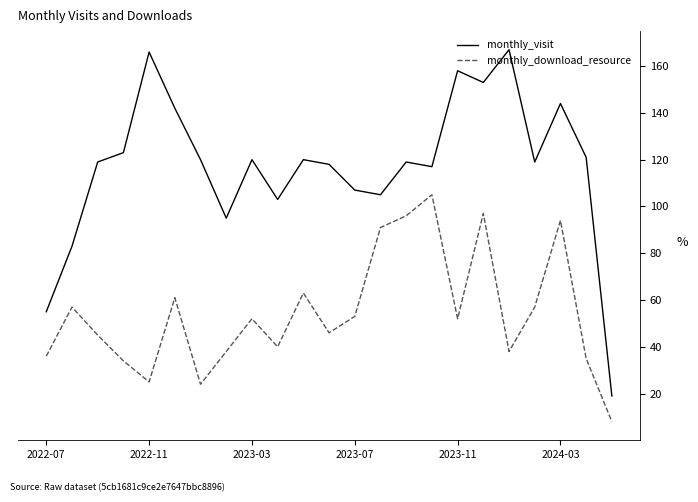

What is the difference between the maximum and minimum values in the monthly_download_resource series?

97